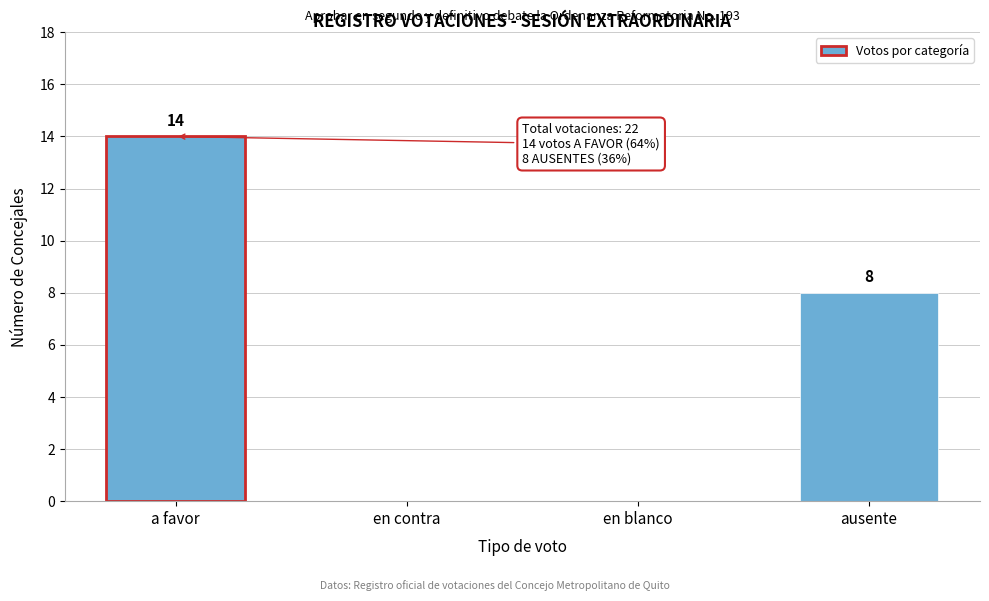

Reading left to right, list all the values displayed in this chart.

a favor=14	en contra=0	en blanco=0	ausente=8